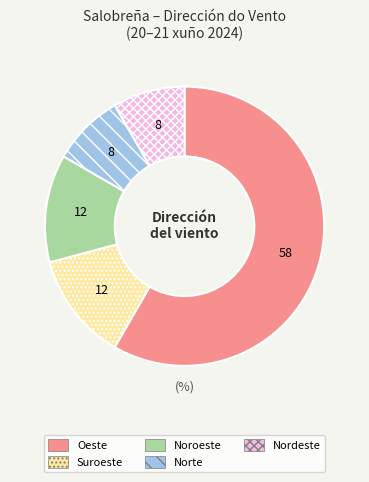

Is Suroeste the majority of the pie?

No